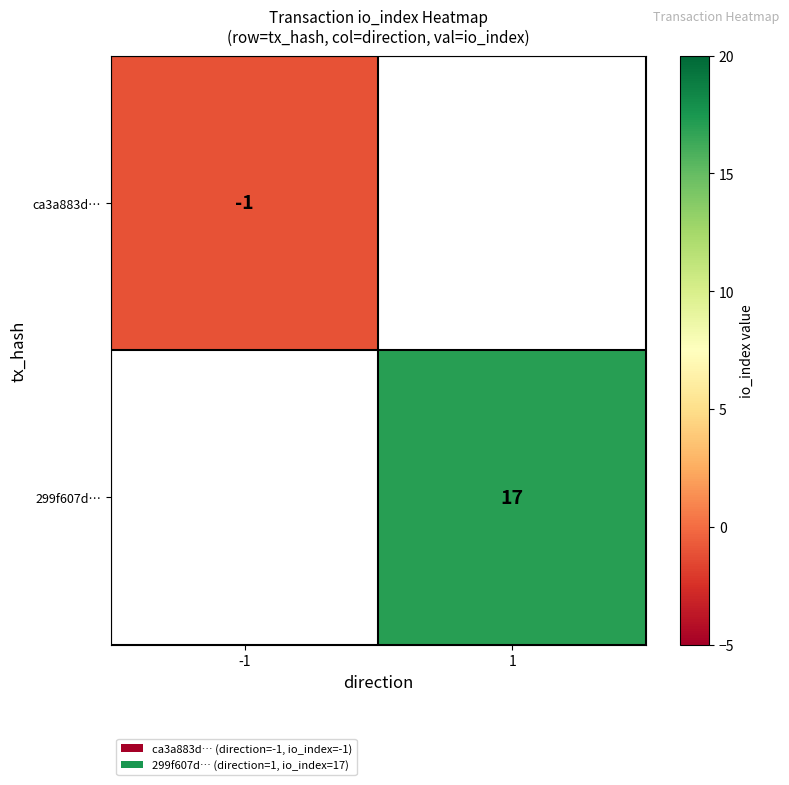

Is it true that ca3a883d… equals -1 at -1?

True